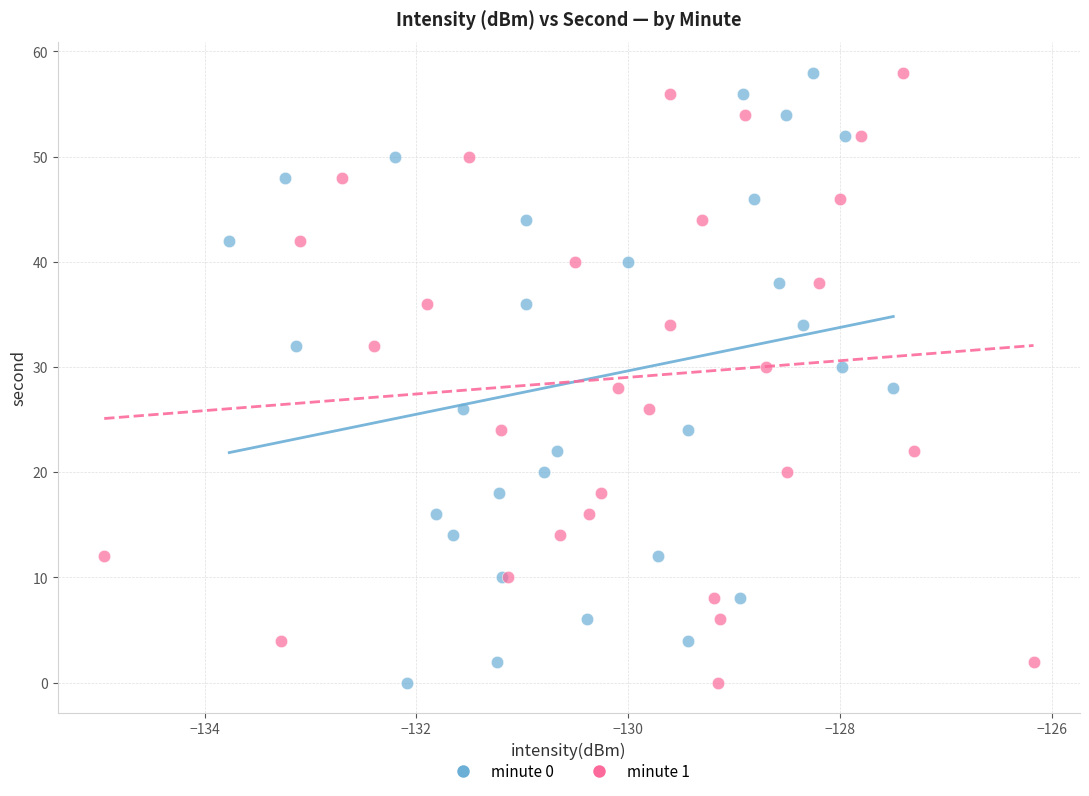

What are all the series names shown in the legend?

minute 0, minute 1